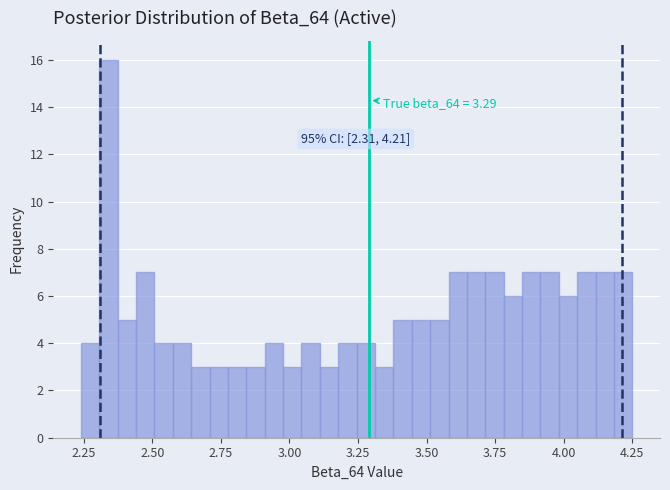

Around what value on the x-axis is the tallest bar? Give the approximate position of its centre, as read against the axis.

2.35